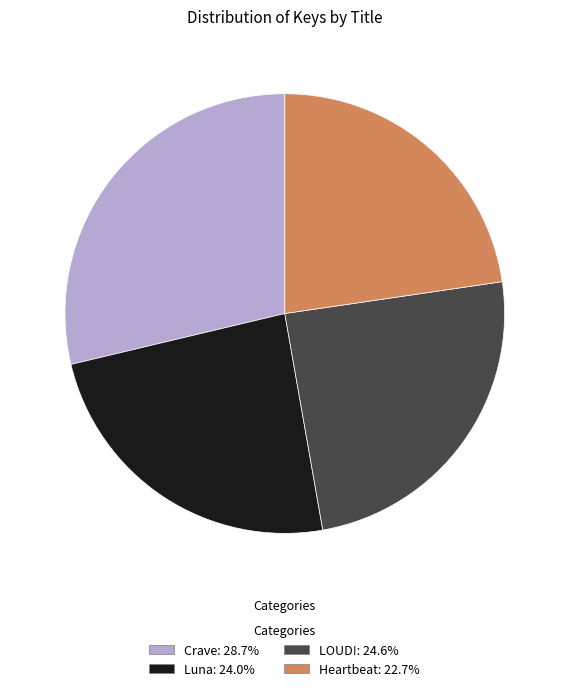

How many slices are in this pie chart?

4